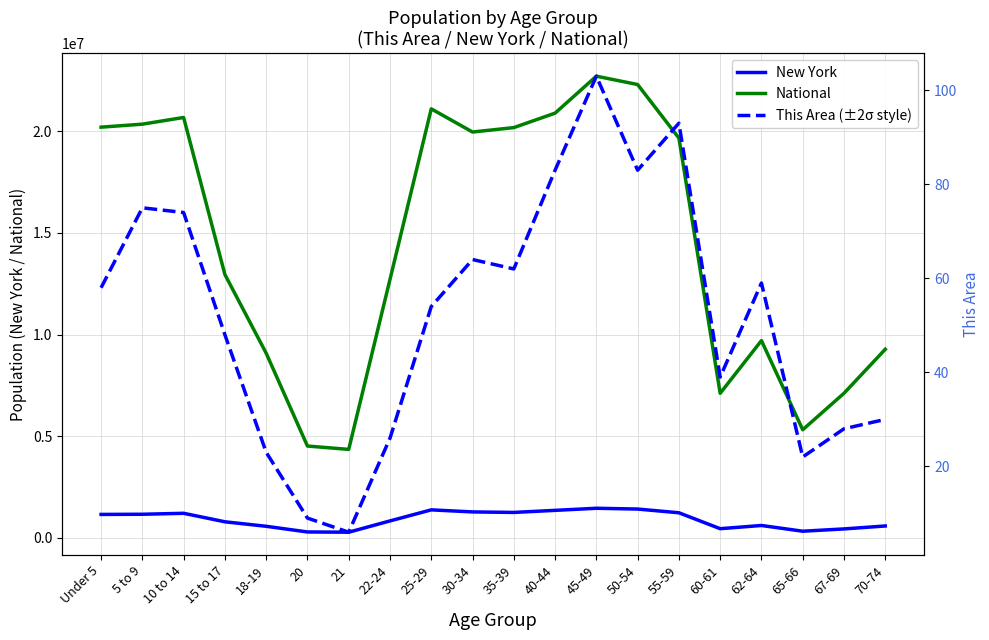

Which category has the highest value in the New York series?

45-49